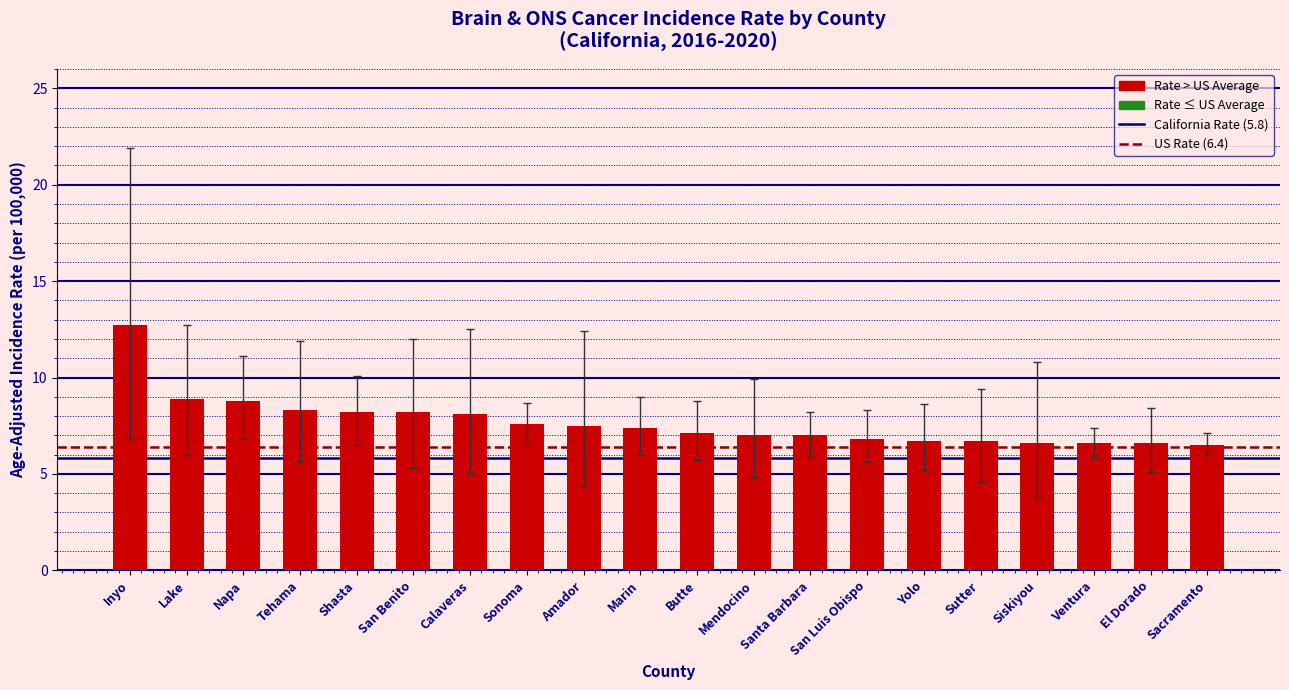

True or false: the data shows 6.8 at San Luis Obispo.

True